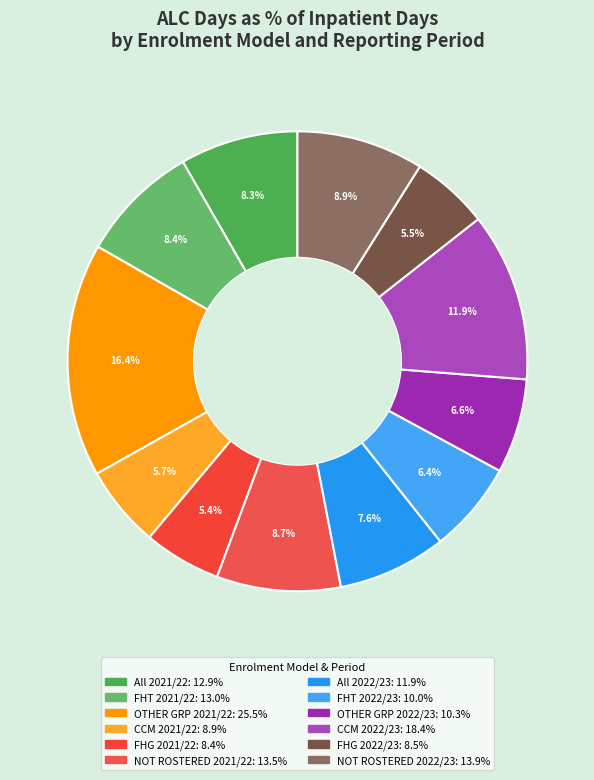

To the nearest percent, what is the difference between the largest and smallest slice percentages?

11%